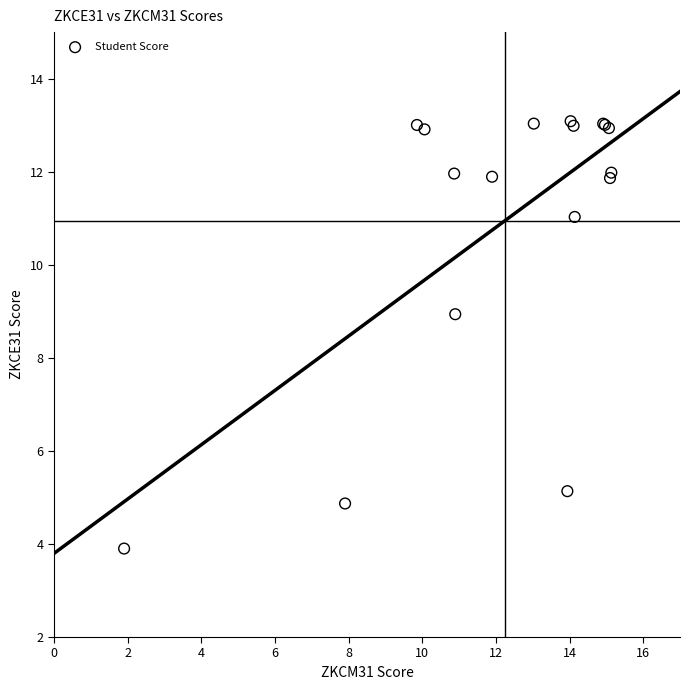

What Y value in the scatter plot is closest to 8?

8.9